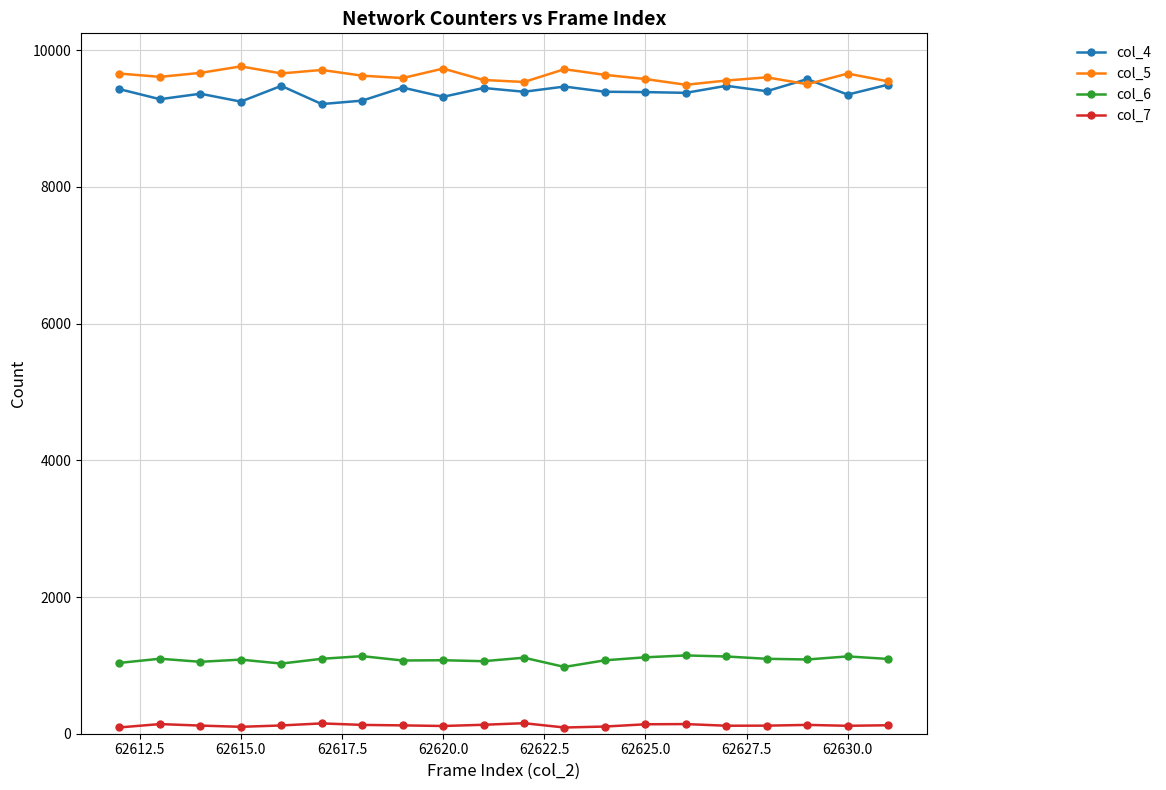

Rank the series by their maximum value, from lowest to highest.

col_7, col_6, col_4, col_5